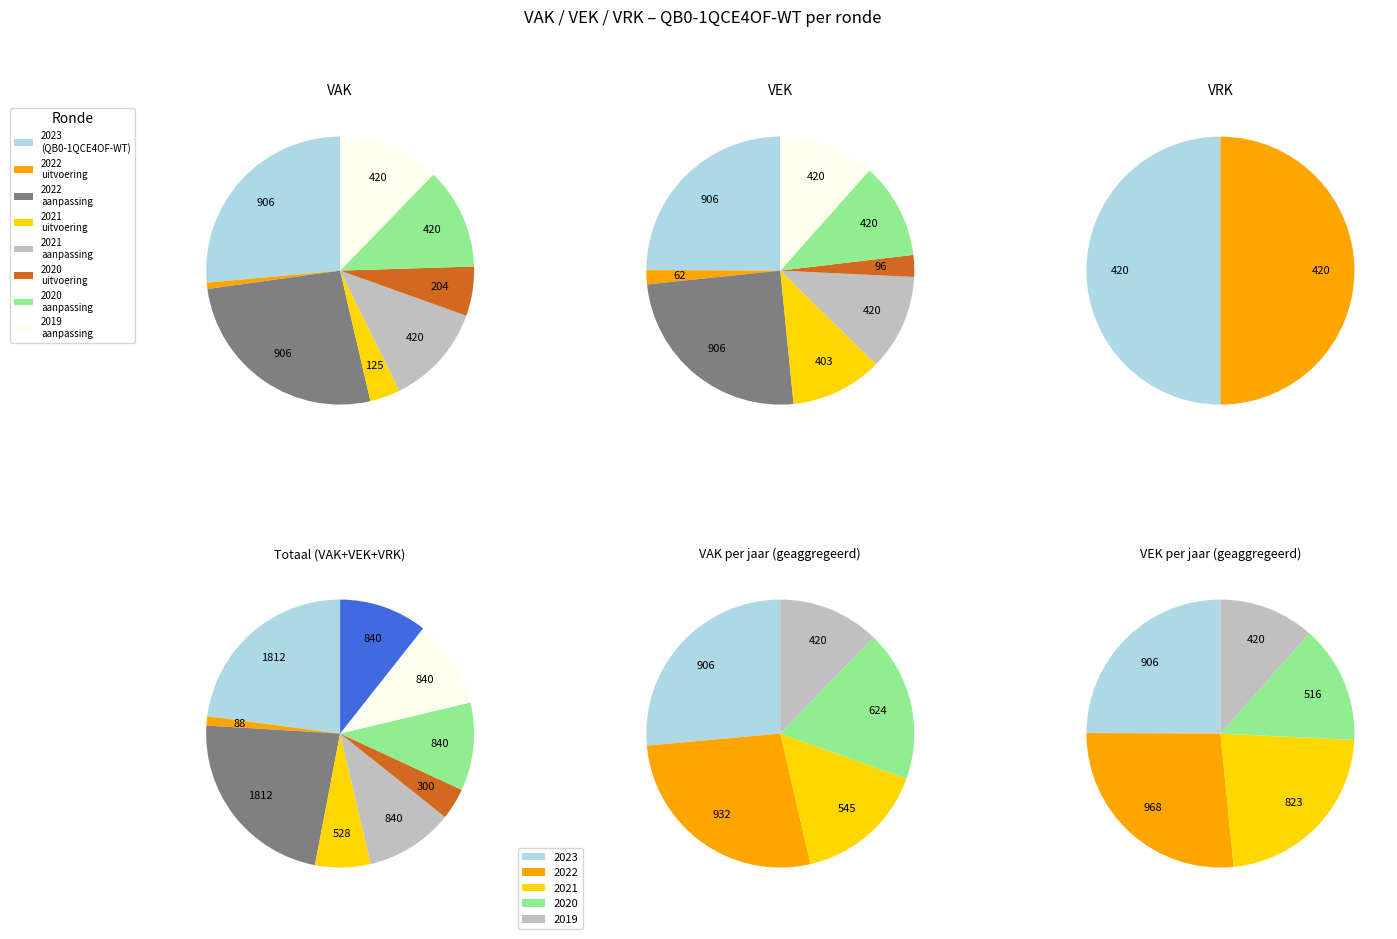

The 2023 aanpassing/opmaak (QB0-1QCE4OF-WT) slice represents 11% of the pie. True or false?

False